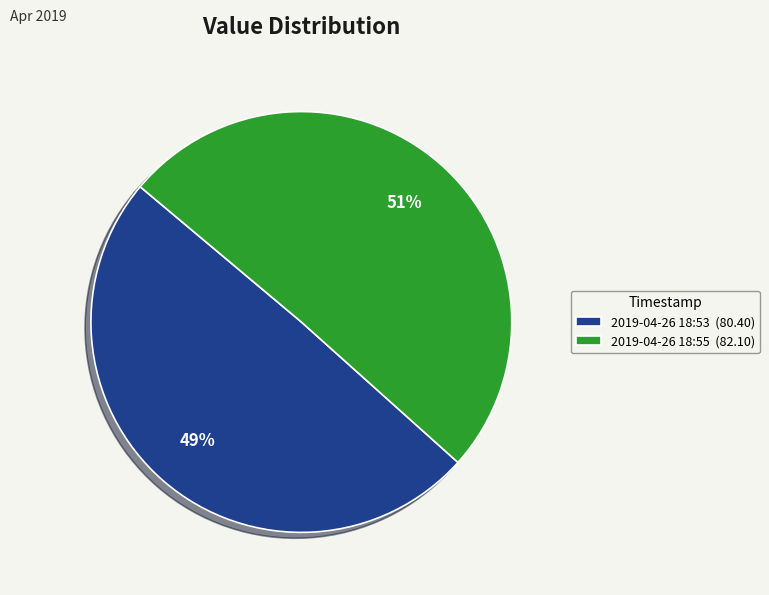

Between 2019-04-26 18:53 (80.40) and 2019-04-26 18:55 (82.10), which is larger?

2019-04-26 18:55 (82.10)